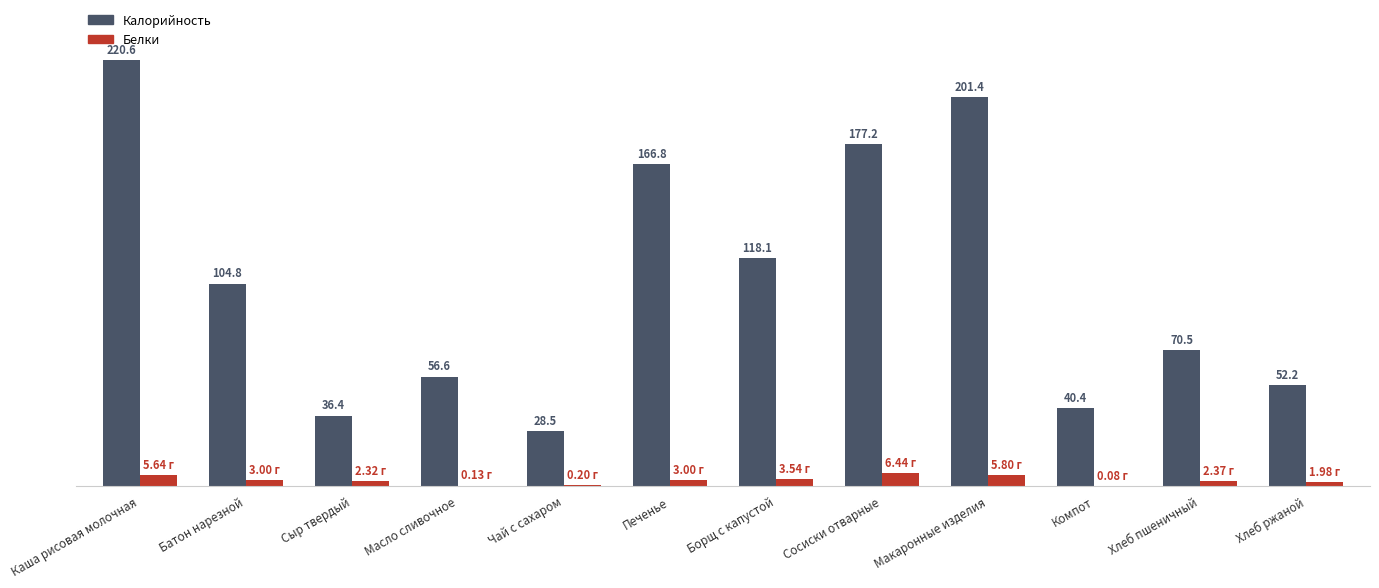

Which series changed the most between Хлеб пшеничный and Хлеб ржаной?

Калорийность